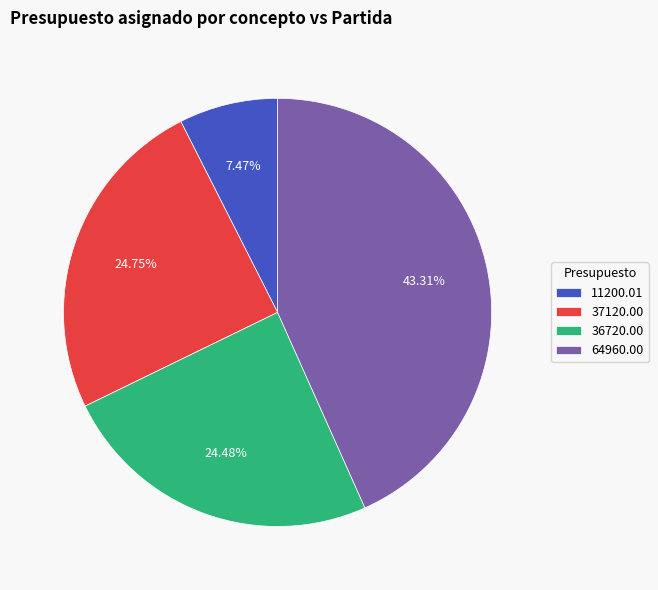

How many slices are in this pie chart?

4